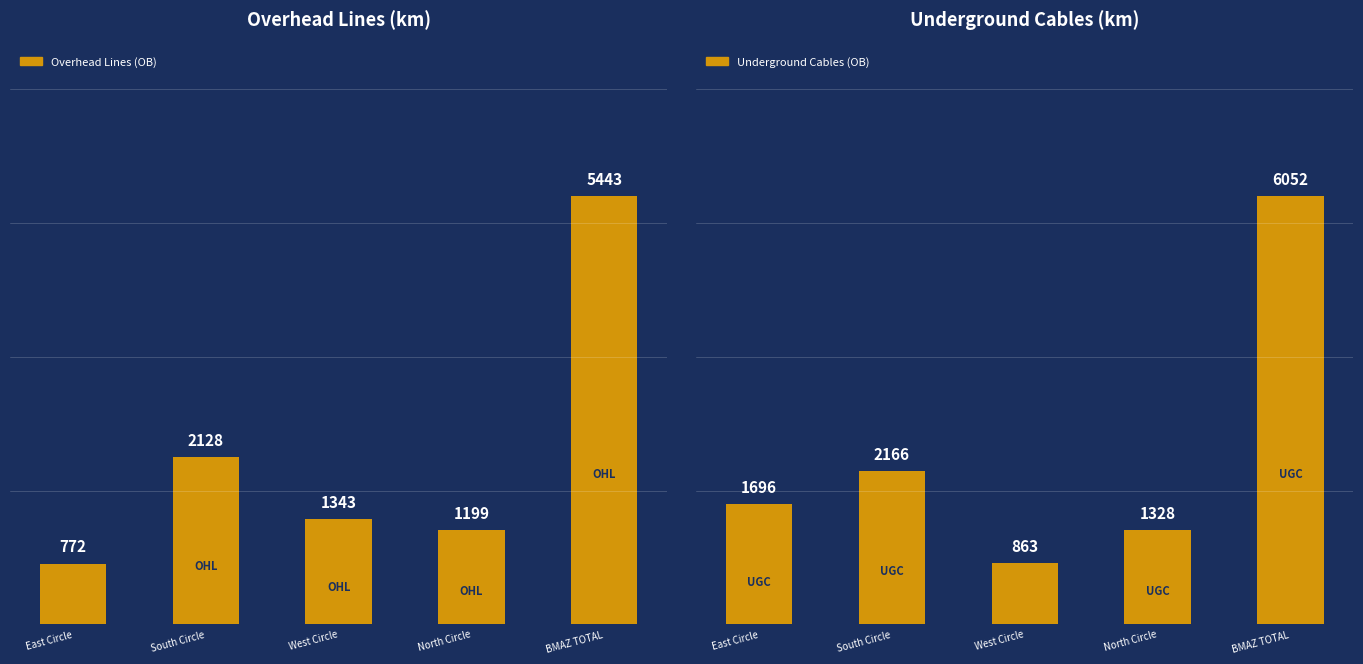

What is the average value of the Overhead Lines (OB) series?

2177.2